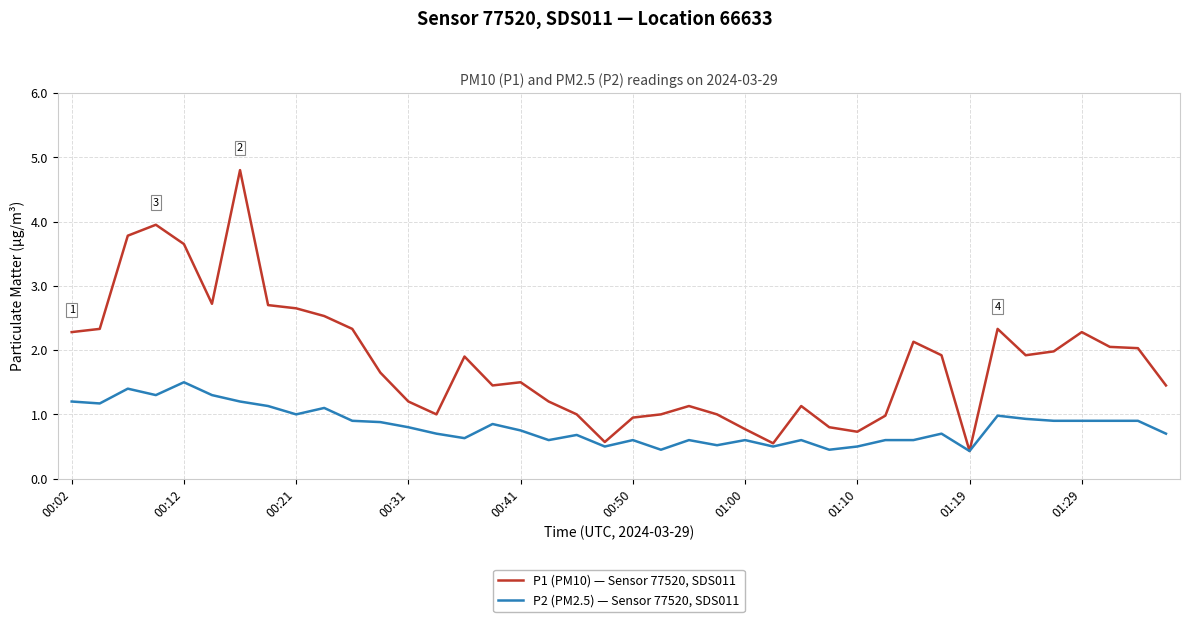

What is the smallest value displayed?

0.4